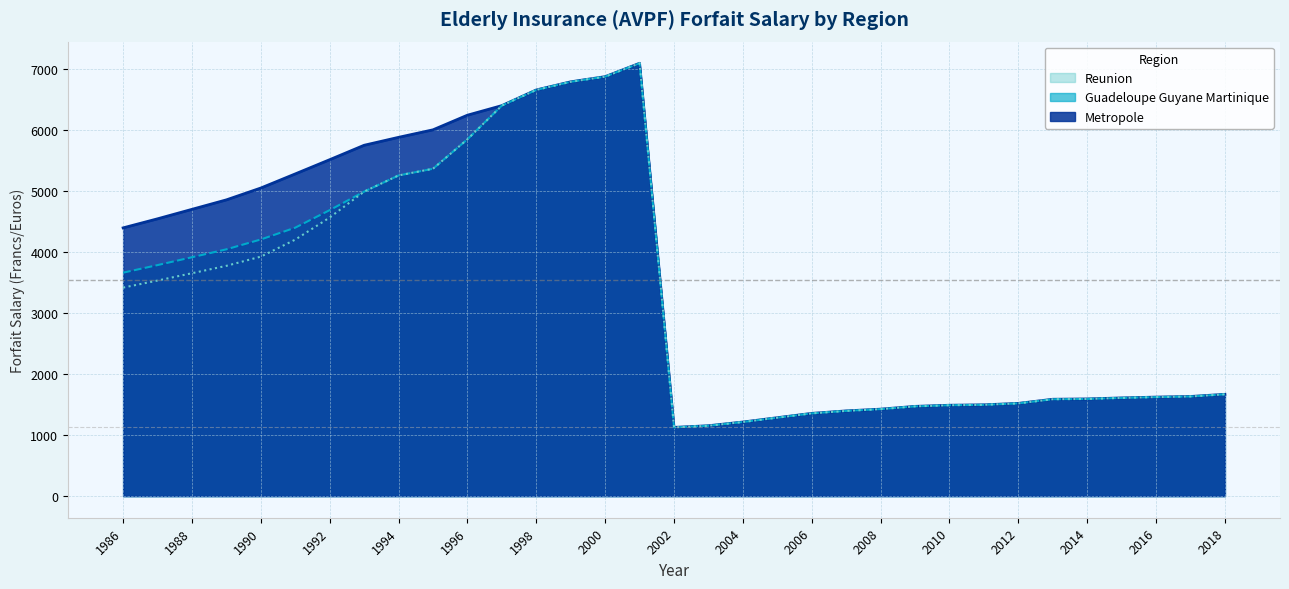

In Guadeloupe Guyane Martinique, how many points are lower than both neighbors (excluding endpoints)?

1